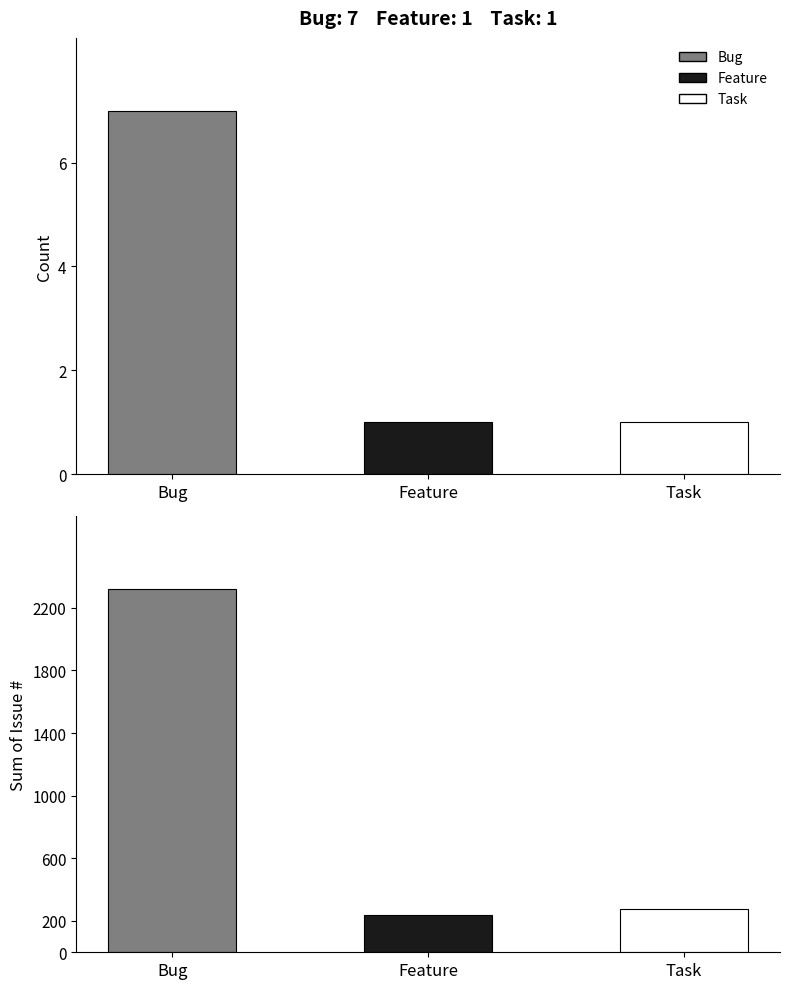

Where is Count nearest to the value 4?

Bug